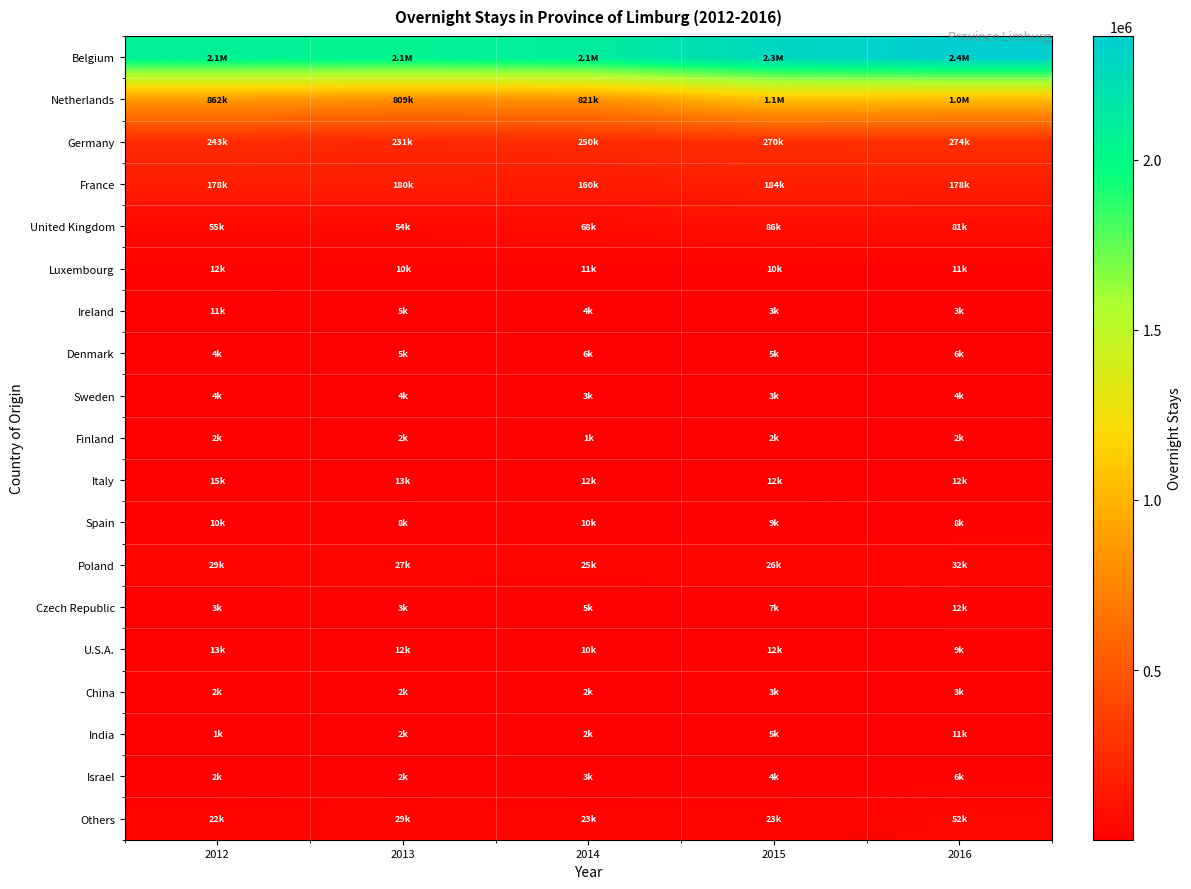

At which category is the sum across all series the highest?

2016